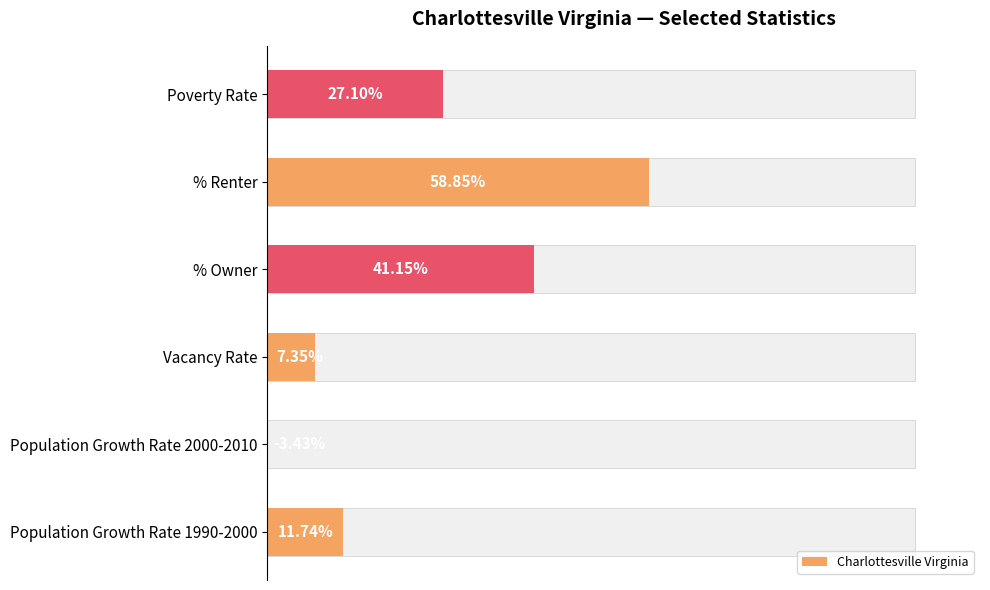

Does the chart contain stacked bars?

No